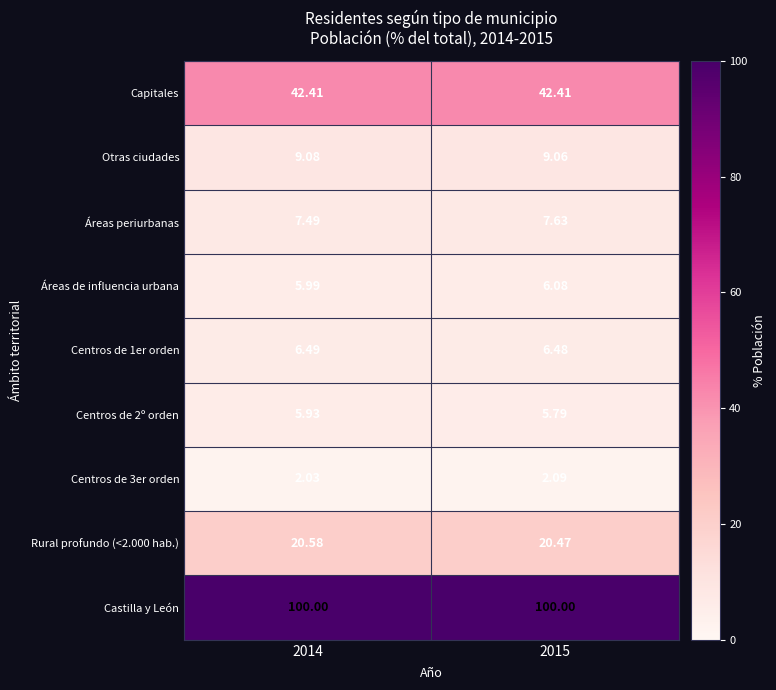

Is the value of Áreas de influencia urbana at 2015 greater than the value of Centros de 3er orden at 2014?

Yes